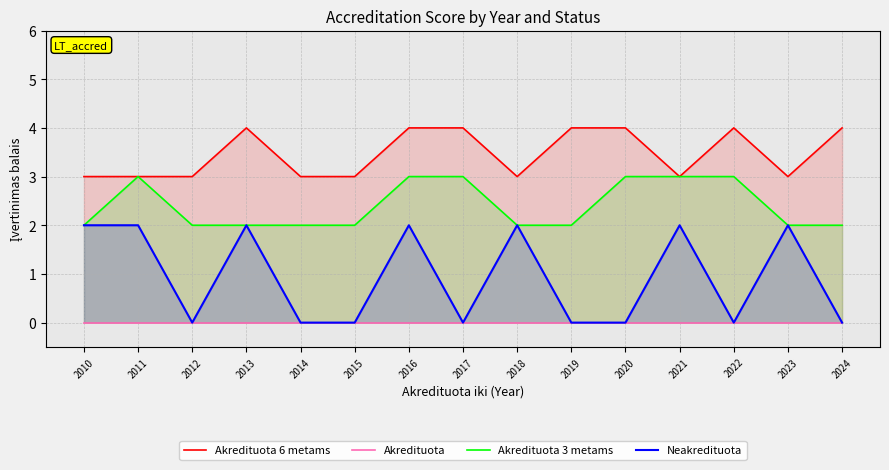

What is the spread (max minus min) of values at 2013?

4